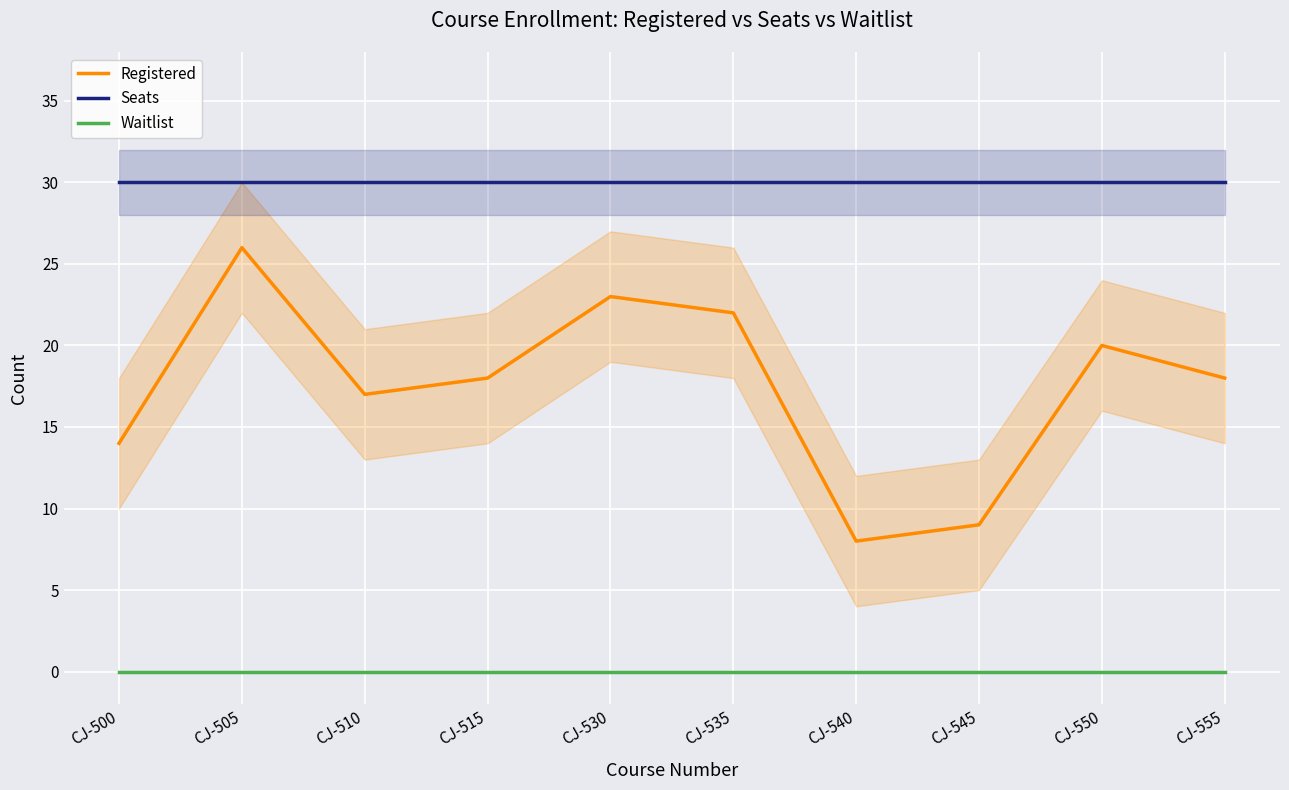

At which category is the sum across all series the highest?

CJ-505